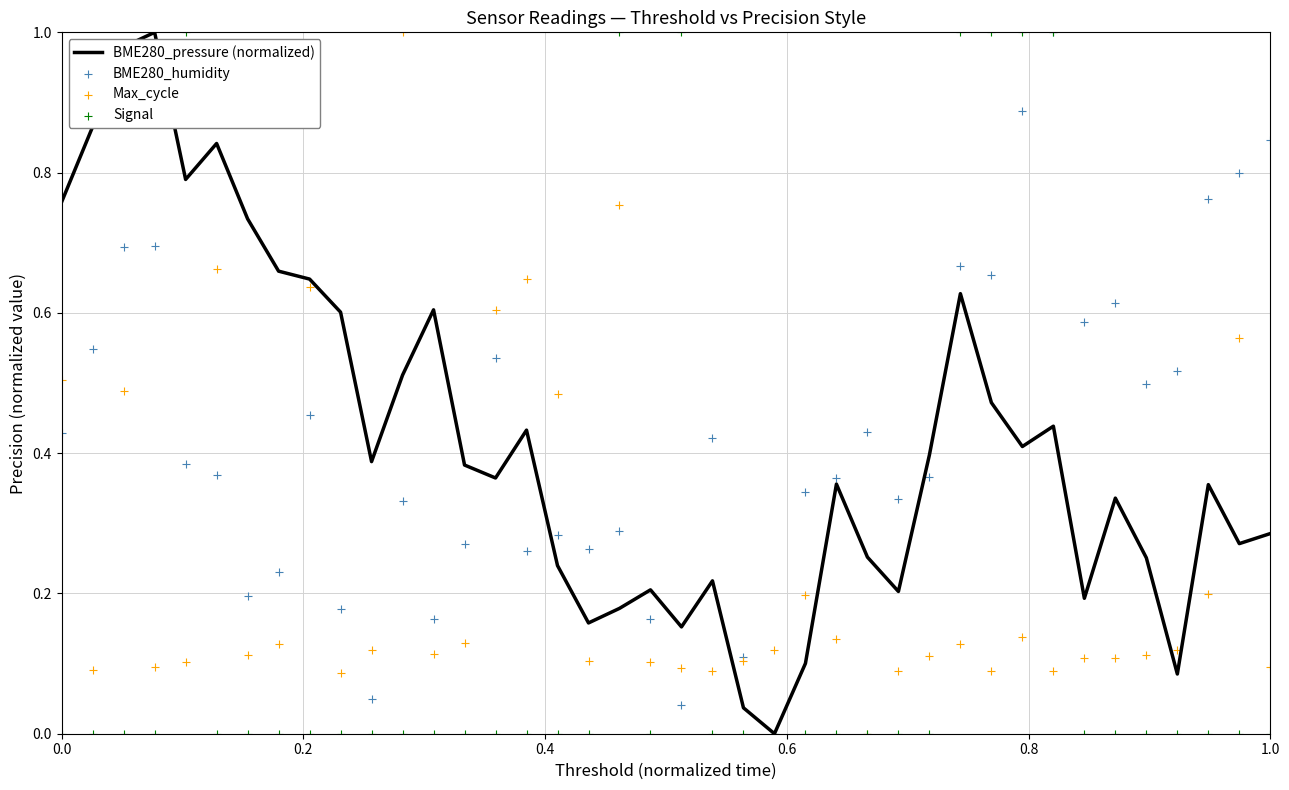

At how many categories does at least one series exceed 0?

40